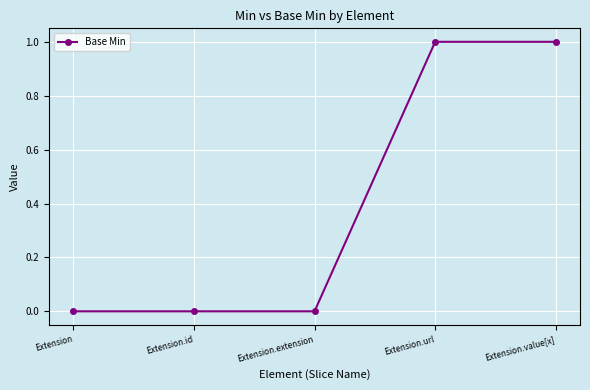

Does the chart have visible grid lines?

Yes